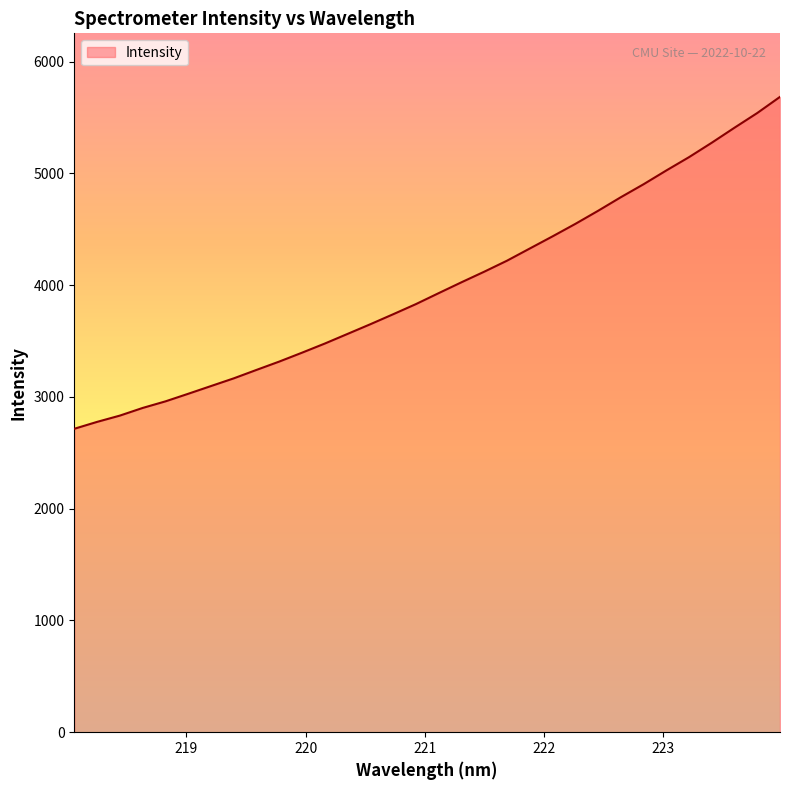

What is the difference between the maximum and minimum values?

2969.5